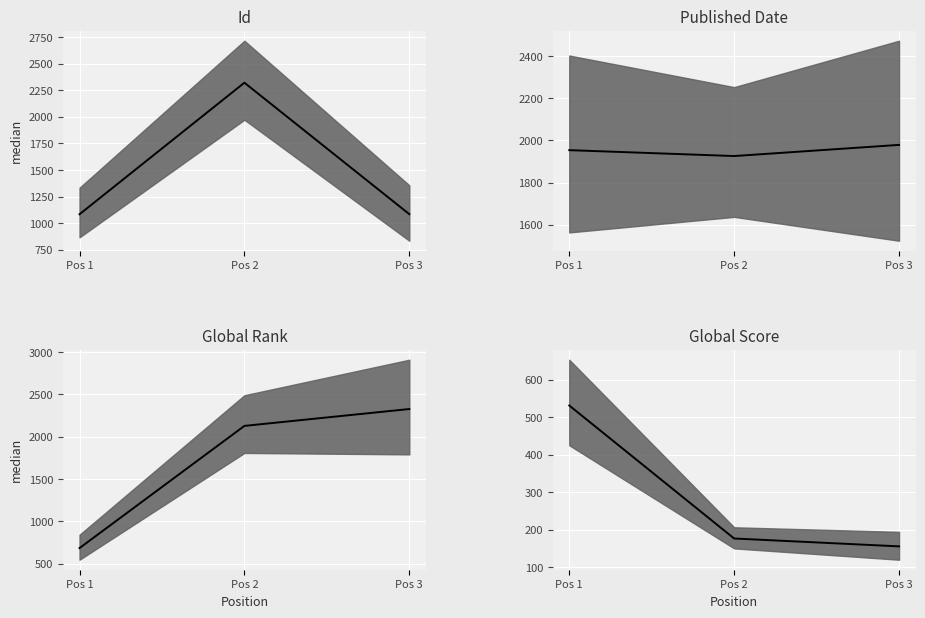

The Id median series shows 1085 at Pos 3. True or false?

True